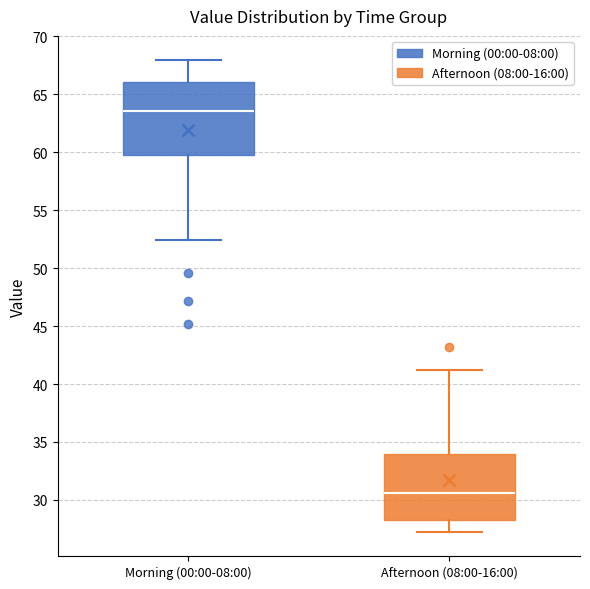

Where does the upper whisker of the box for Afternoon (08:00-16:00) end on the y-axis? The values are not printed on the chart, so give them approximately, as read against the axis.

41.0